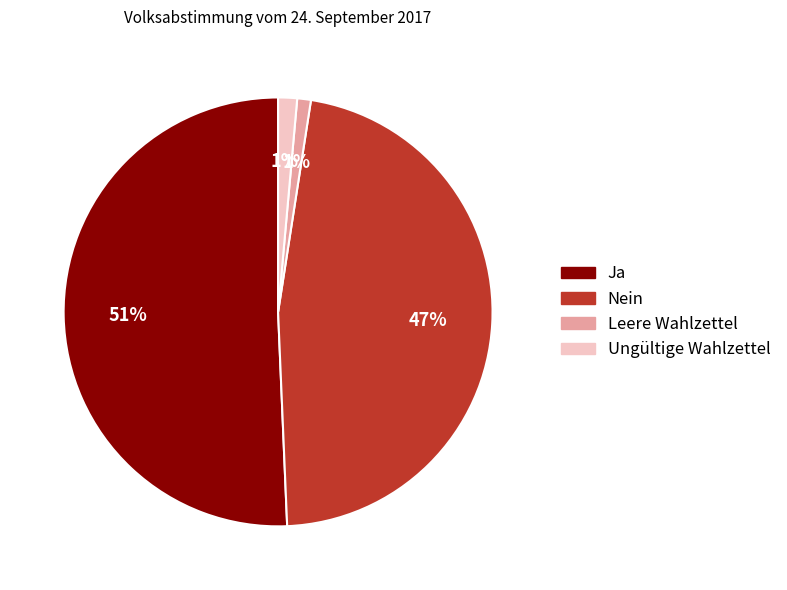

Does any single category account for the majority?

Yes